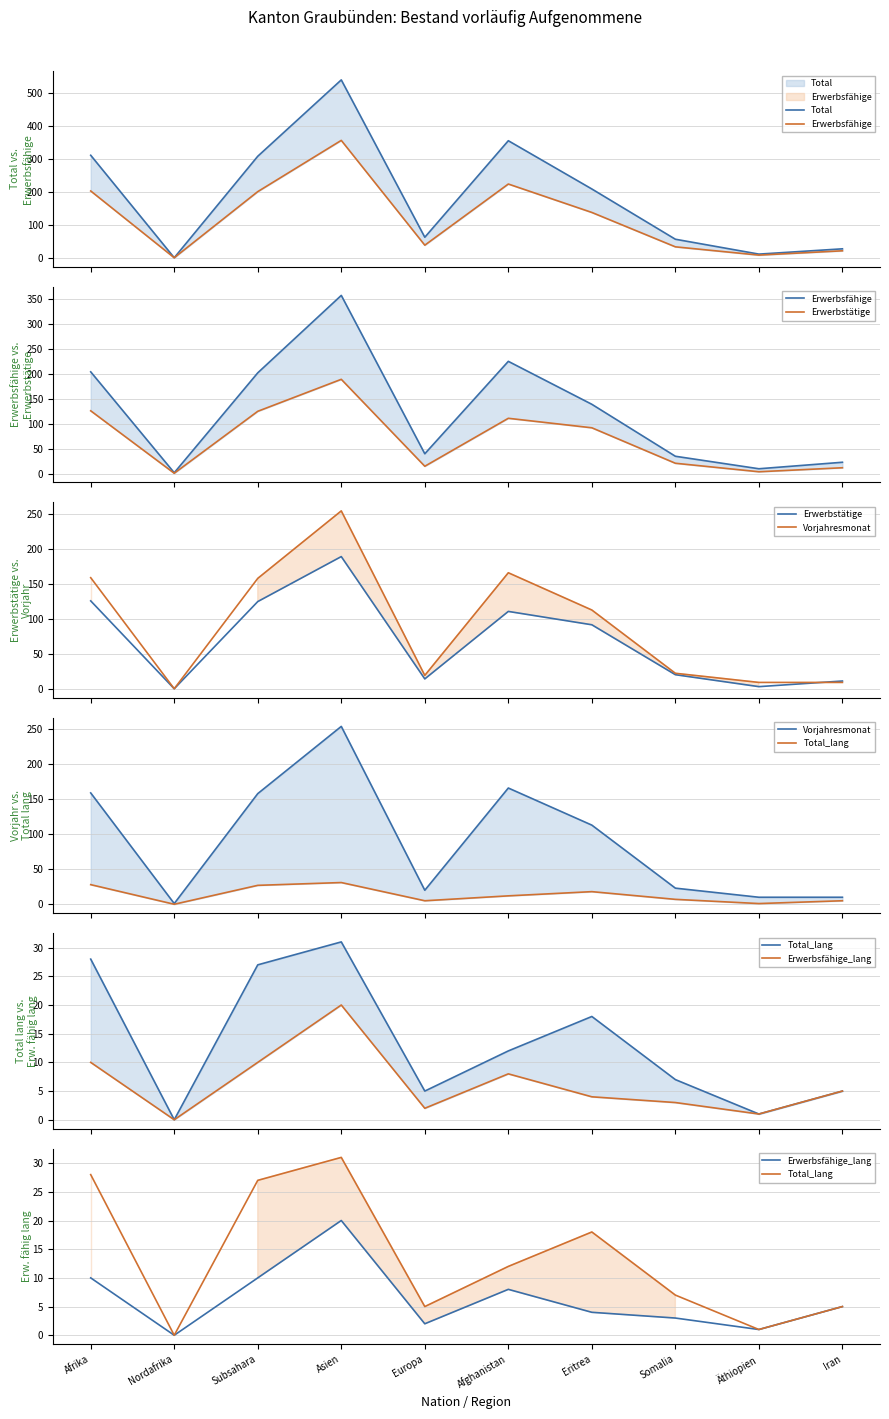

Reading left to right, what are all the values shown in this chart?

Total: 312	2	309	540	64	356	210	58	13	29
Erwerbsfähige: 204	2	202	357	40	225	139	35	10	23
Erwerbstätige: 126	1	125	189	15	111	92	21	4	12
Vorjahresmonat: 159	1	158	254	20	166	113	23	10	10
Total_lang: 28	0	27	31	5	12	18	7	1	5
Erwerbsfähige_lang: 10	0	10	20	2	8	4	3	1	5